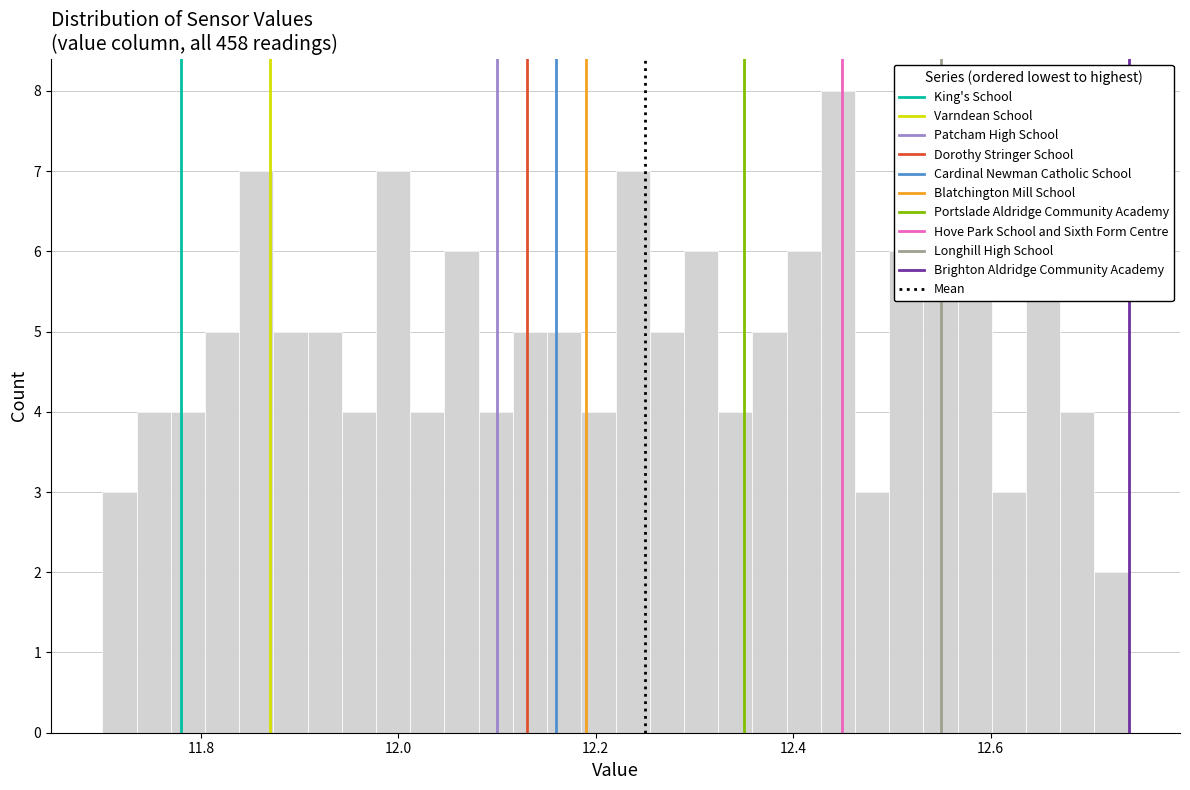

Read against the x-axis, roughly where is the centre of the tallest bar?

12.44